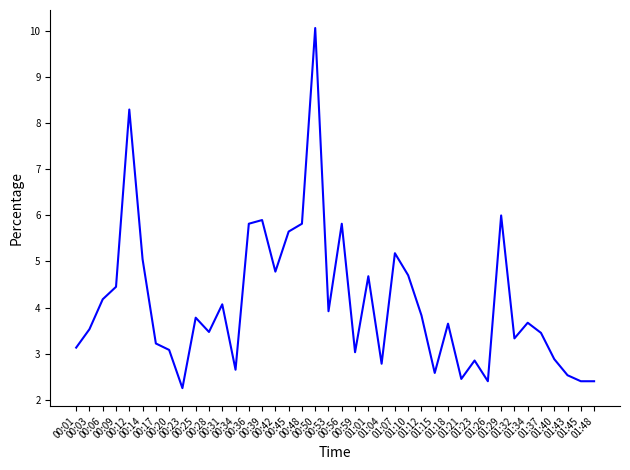

What is the maximum value shown in the chart?

10.1